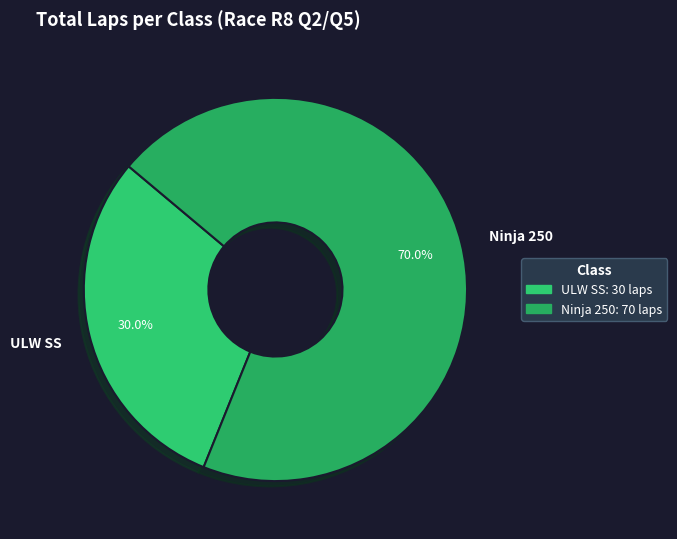

Approximately how many times larger is the value at ULW SS compared to Ninja 250?

0.4